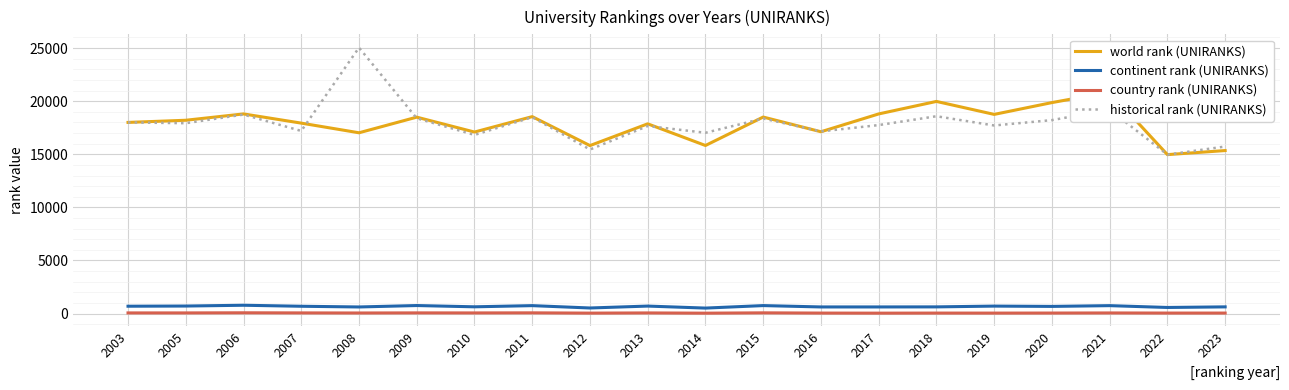

What is the difference between the highest and lowest values at 2007?

17864